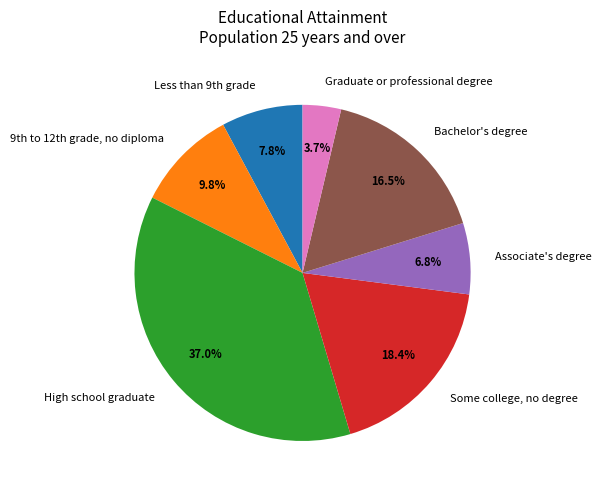

Rank the categories by value from lowest to highest.

Graduate or professional degree, Associate's degree, Less than 9th grade, 9th to 12th grade, no diploma, Bachelor's degree, Some college, no degree, High school graduate